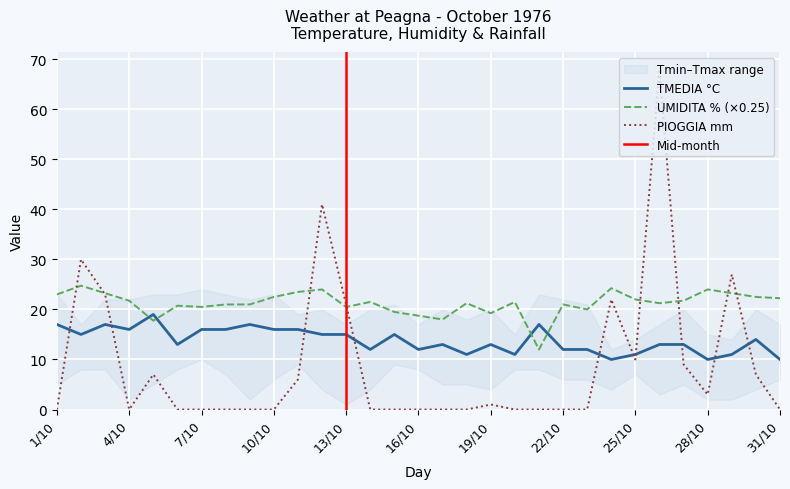

How many lines are shown in the chart?

3